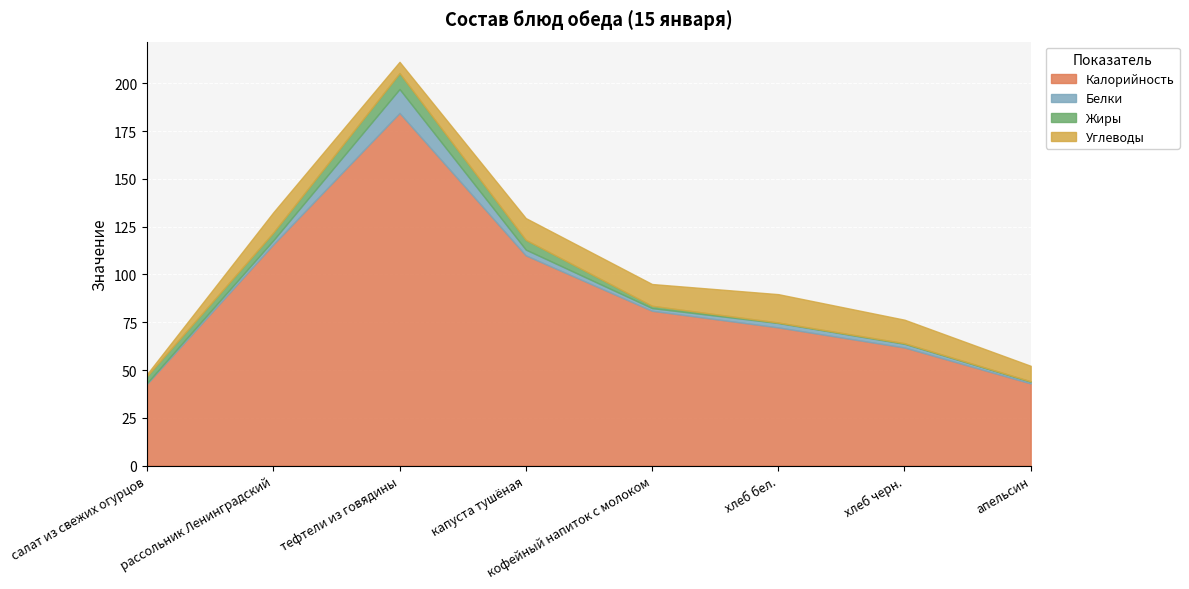

Count the number of categories in the chart.

8